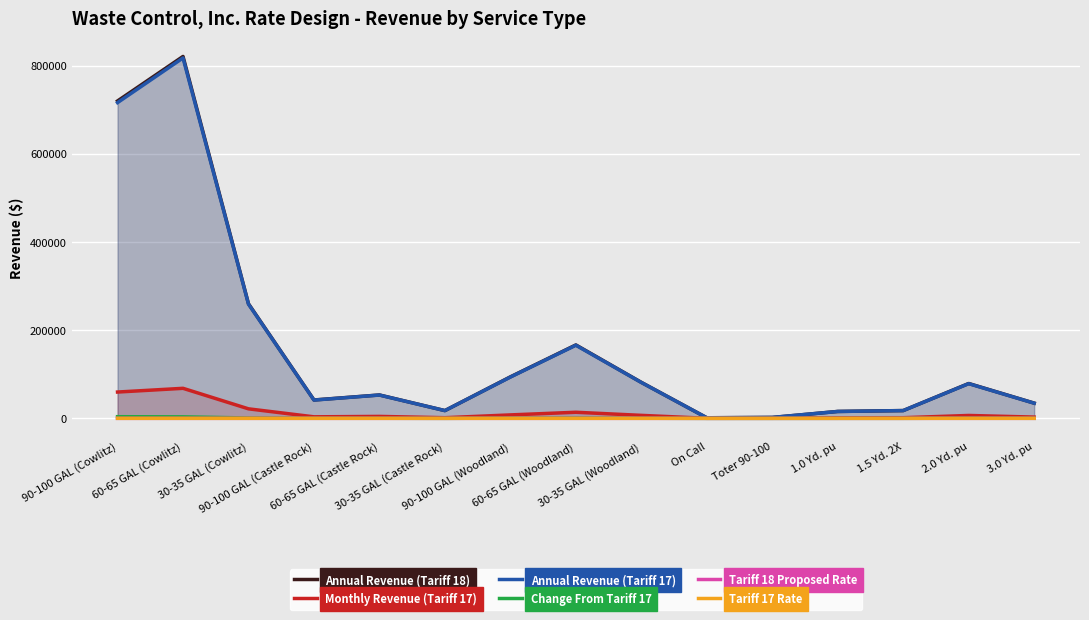

Does the chart display data point markers on the line(s)?

No